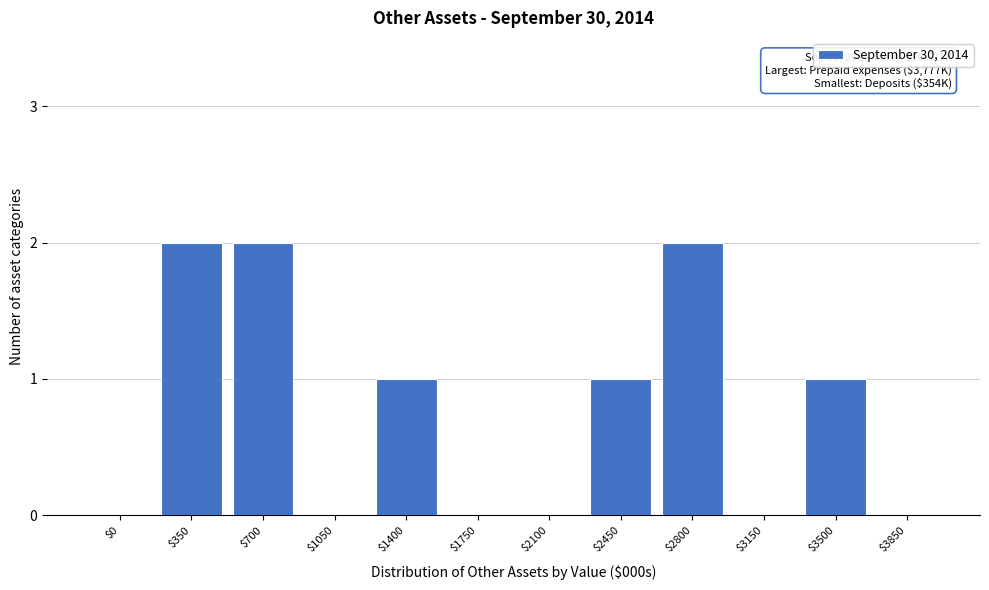

The chart shows a value of 2 at $700. True or false?

True